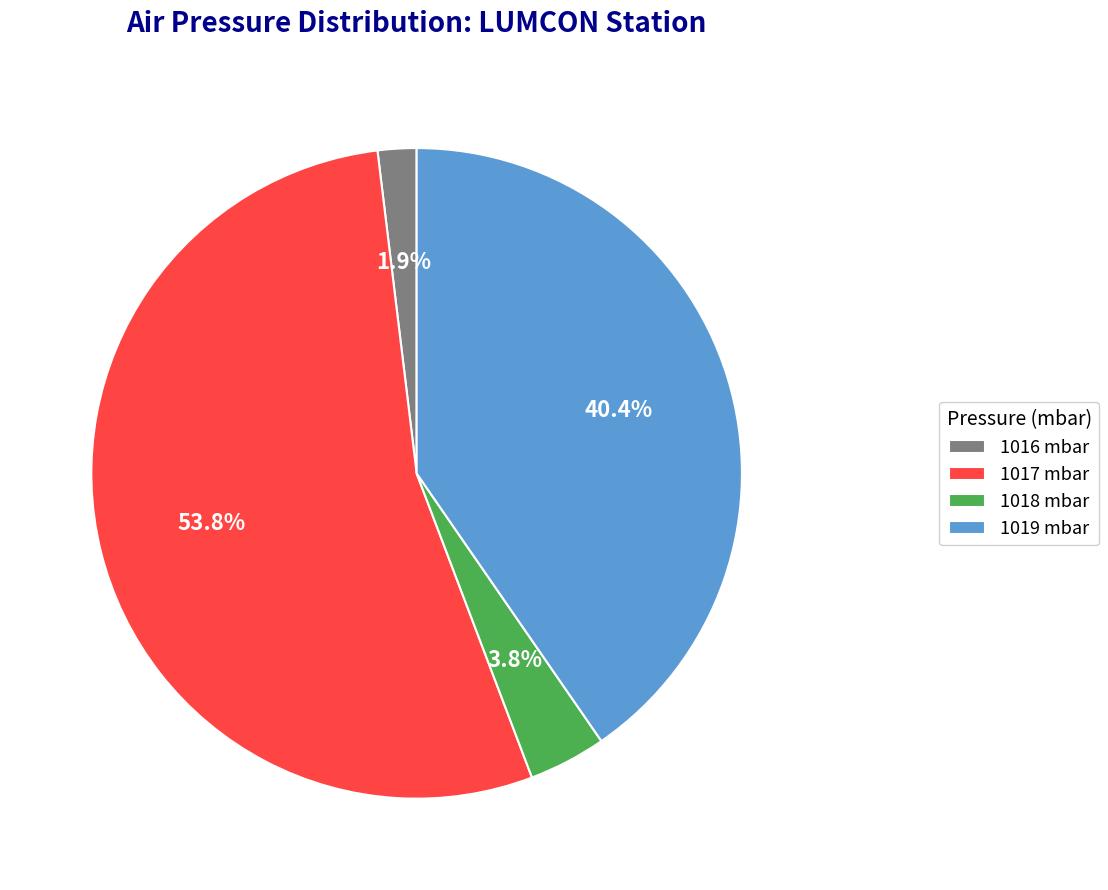

The 1018 mbar slice represents 36% of the pie. True or false?

False